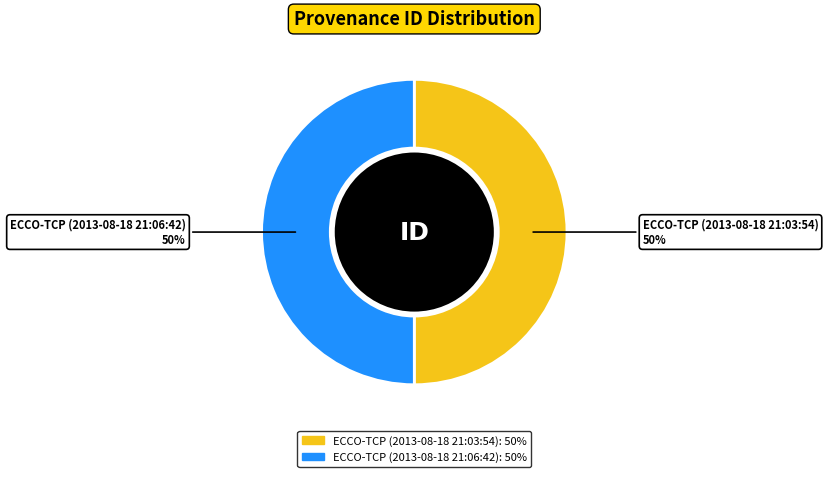

To the nearest percent, what percentage of the pie is ECCO-TCP (2013-08-18 21:03:54)?

50%